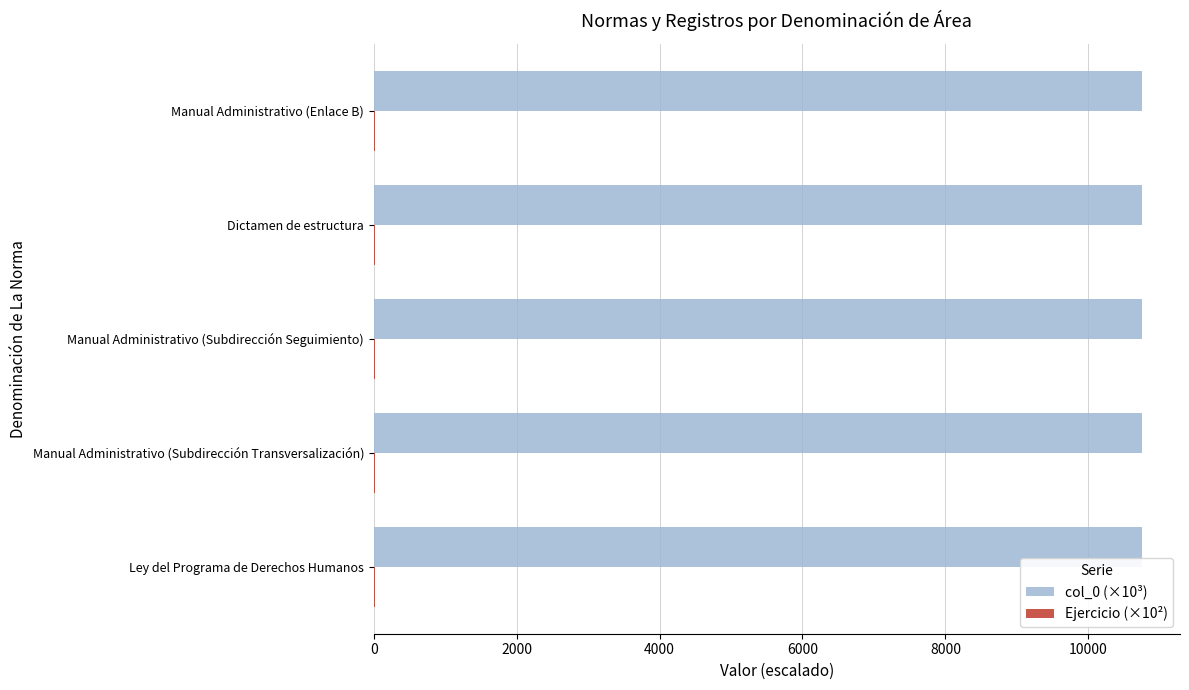

Which series has the largest total across all categories?

col_0 (×10³)